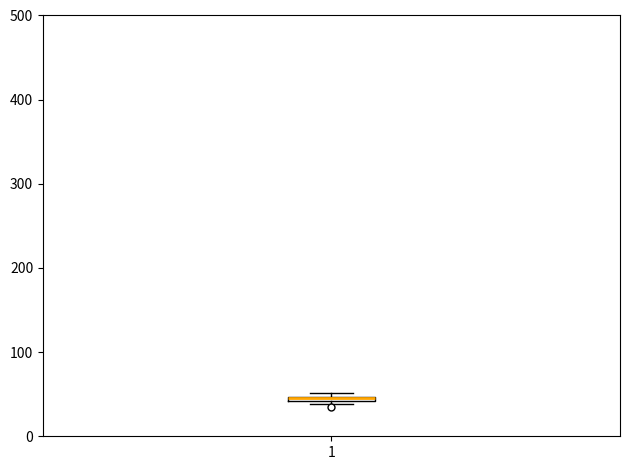

Where is the upper edge of the box at x = 1 on the y-axis? The values are not printed on the chart, so give them approximately, as read against the axis.

50